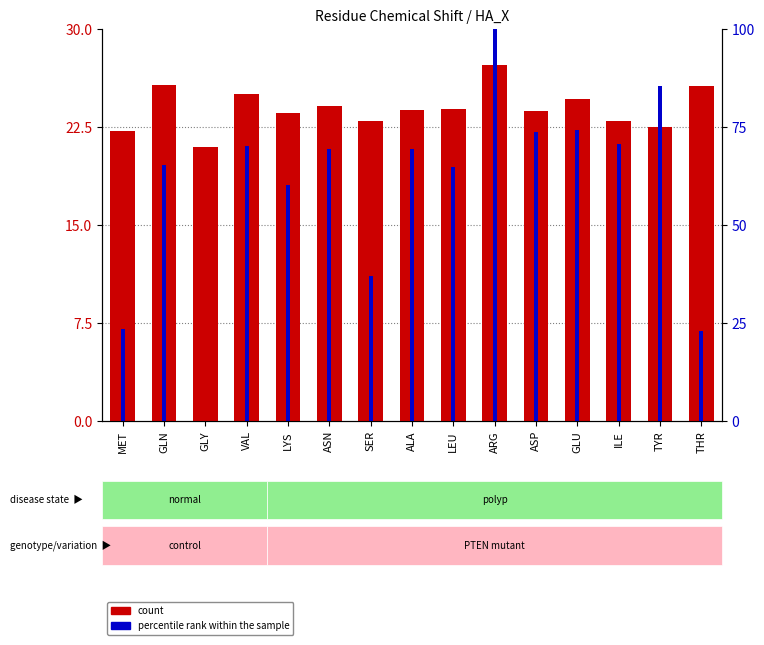

Rank the series by their maximum value, from lowest to highest.

count, percentile rank within the sample